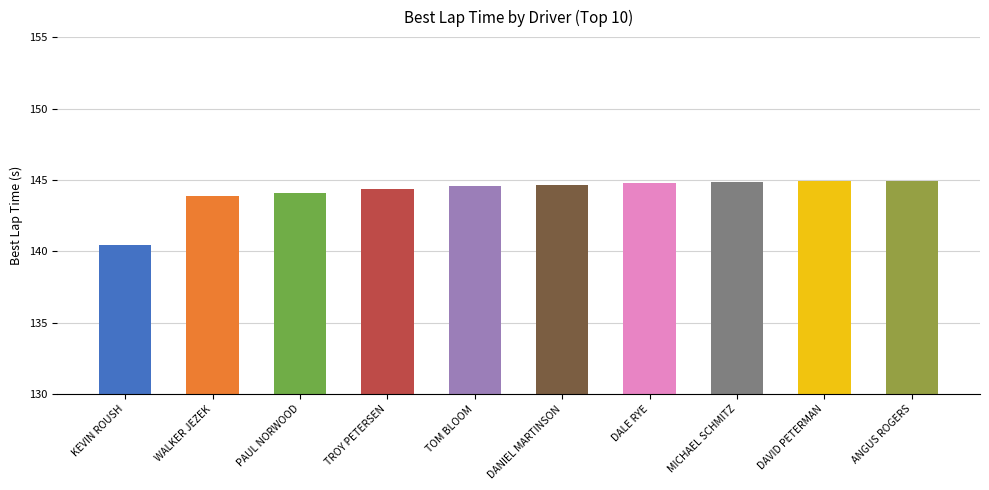

What is the difference between the second highest and minimum values?

4.5